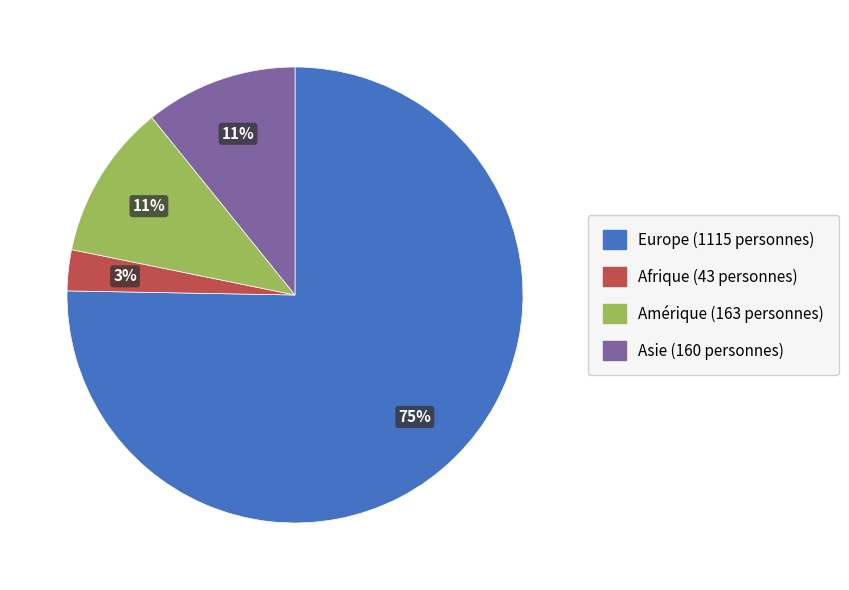

How many slices are in this pie chart?

4